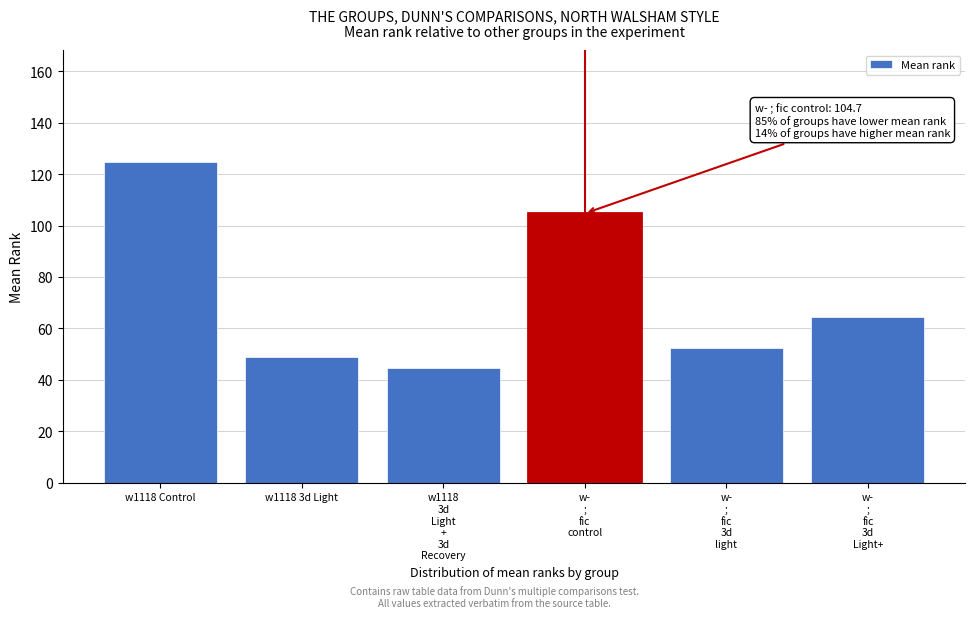

Reading left to right, transcribe all the data shown in this chart.

124.6	49.1	44.6	104.7	52.5	64.3